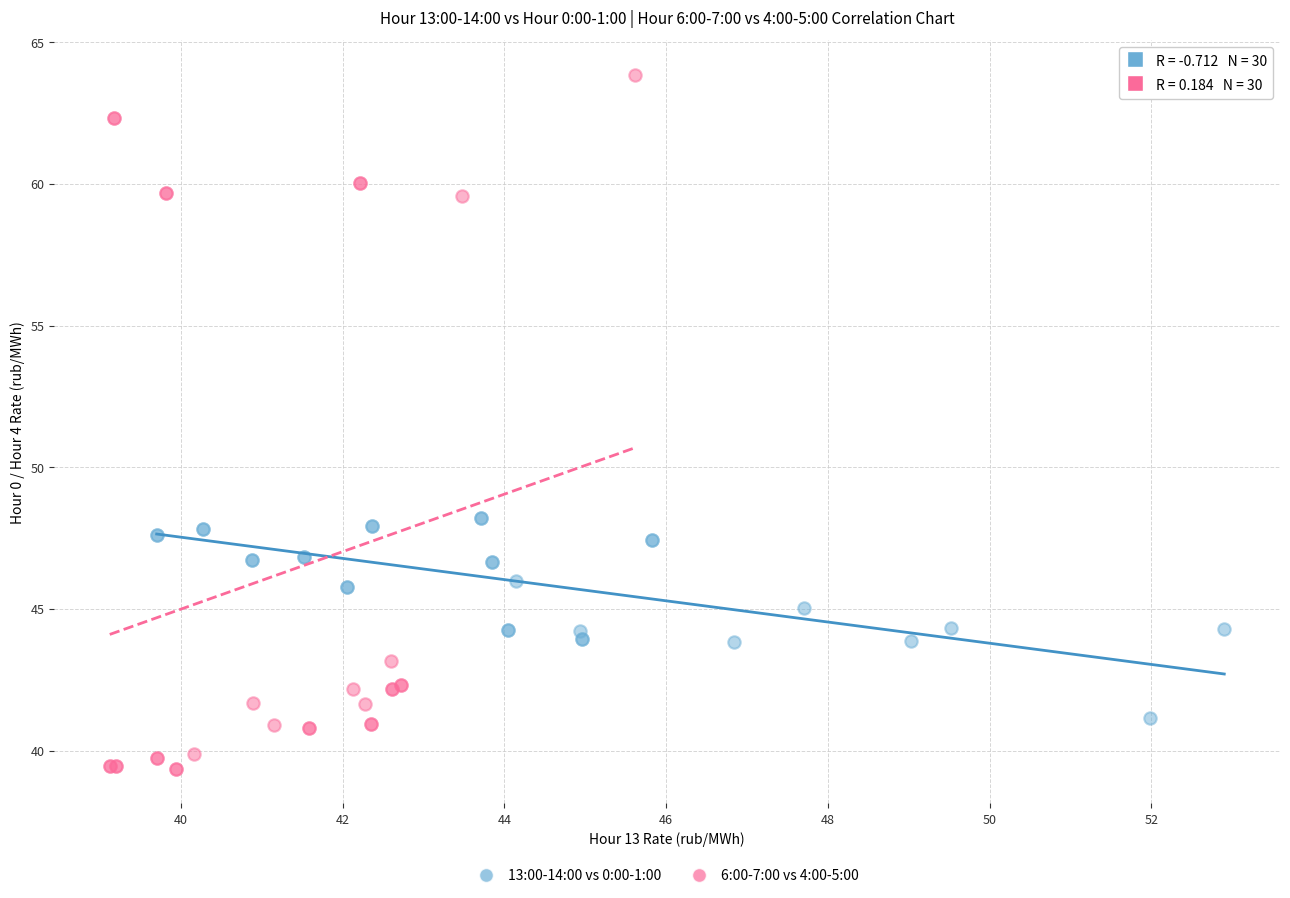

Which series has the largest Y range (max minus min)?

6:00-7:00 vs 4:00-5:00